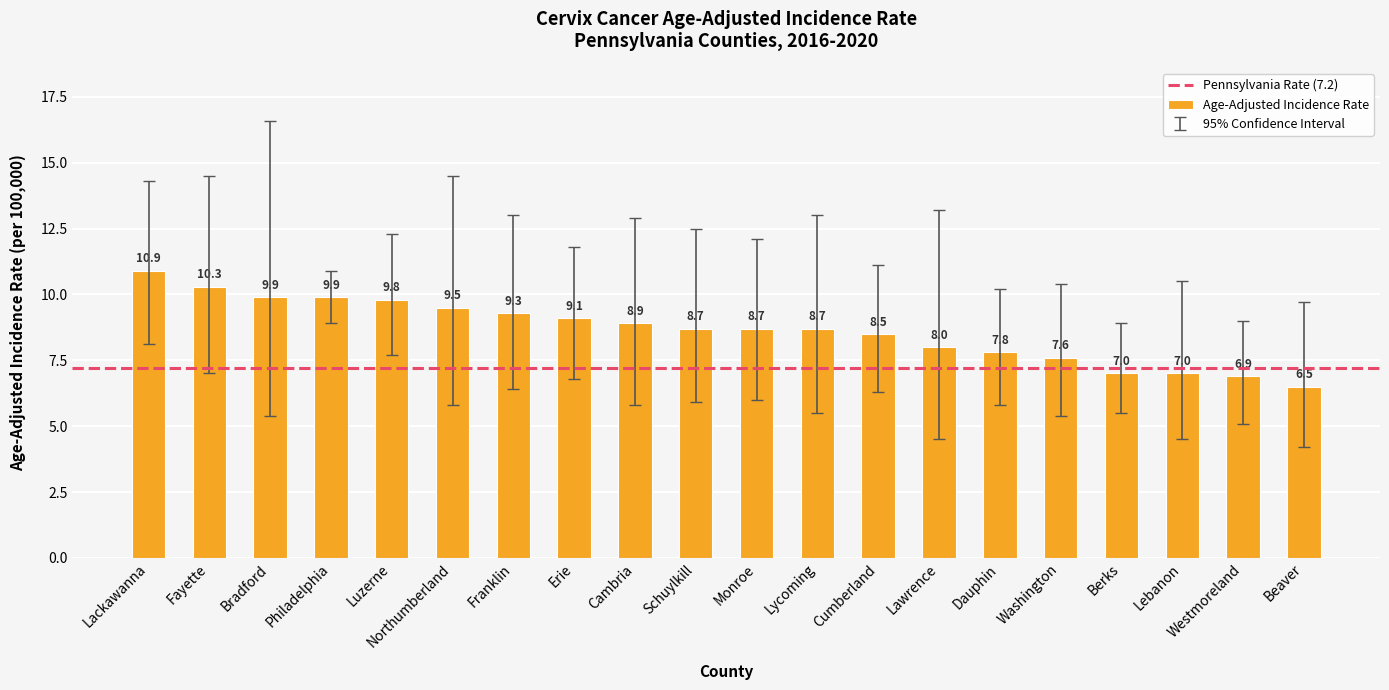

What is the label of the 8th bar from the right?

Cumberland